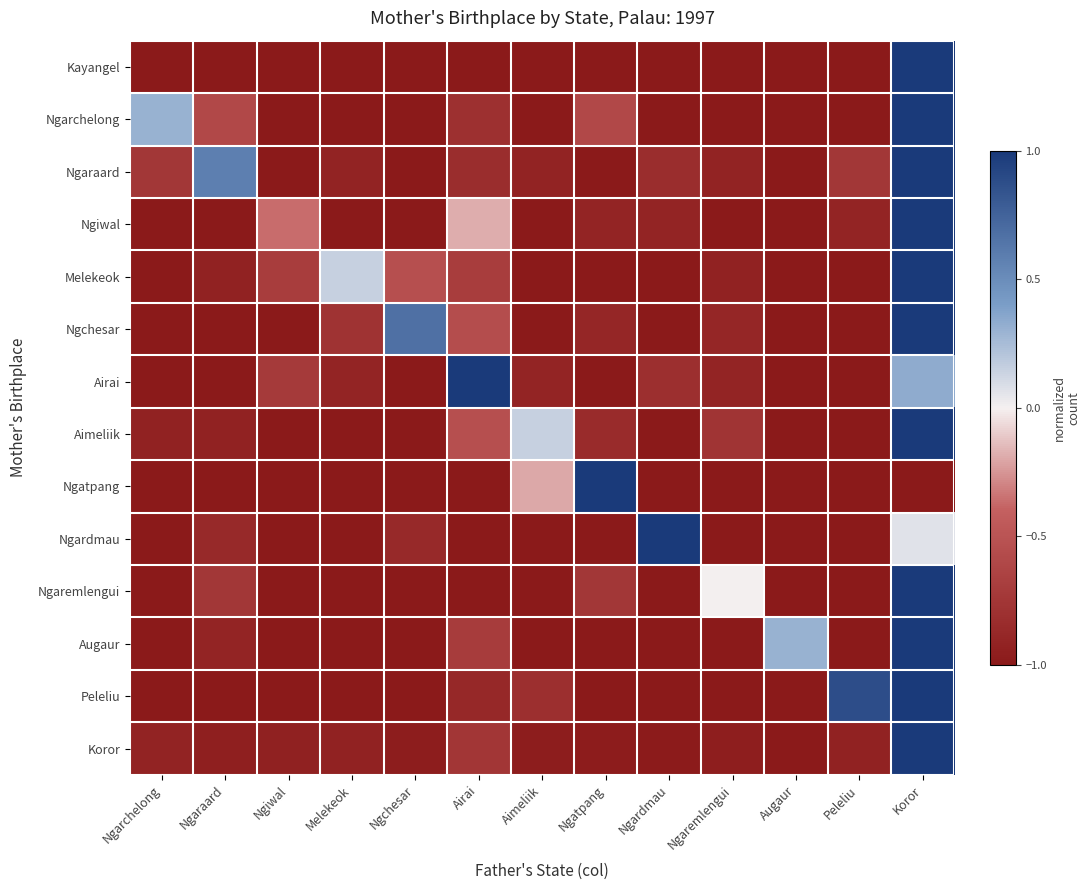

How many categories are shown in the chart?

13